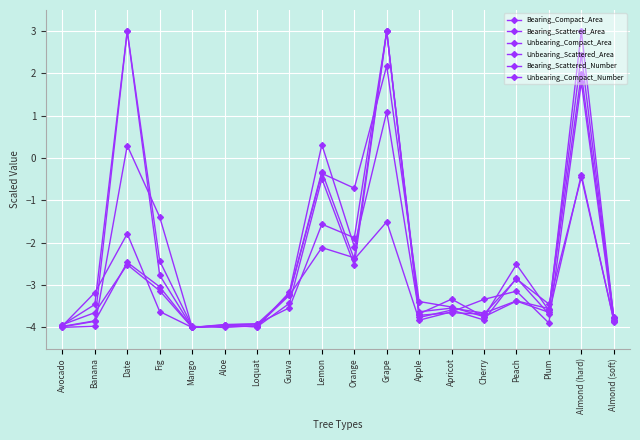

How many lines are shown in the chart?

6